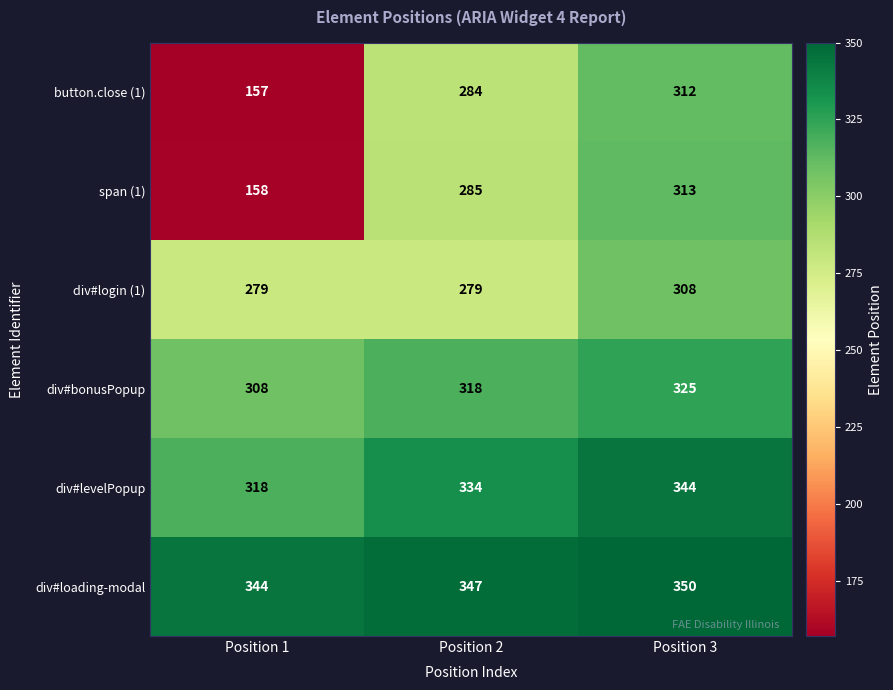

Between Position 2 and Position 3, which series saw the biggest shift?

div#login (1)